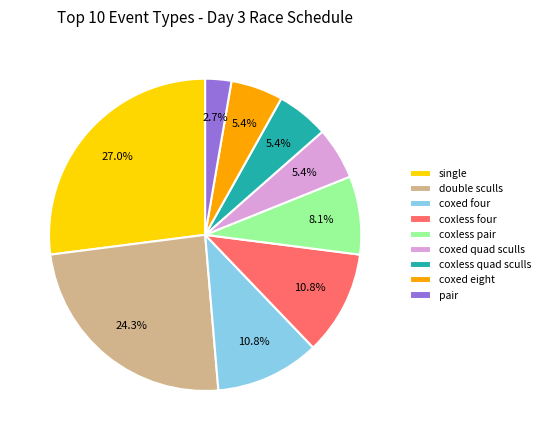

Is single the majority of the pie?

No